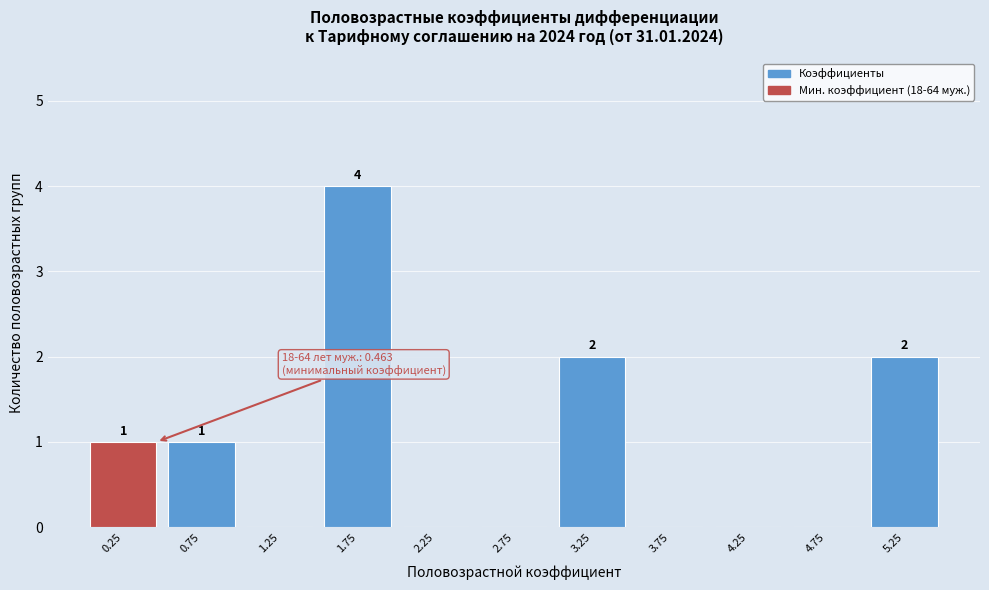

Reading left to right, what are all the values shown in this chart?

0.25=1	0.75=1	1.25=0	1.75=4	2.25=0	2.75=0	3.25=2	3.75=0	4.25=0	4.75=0	5.25=2